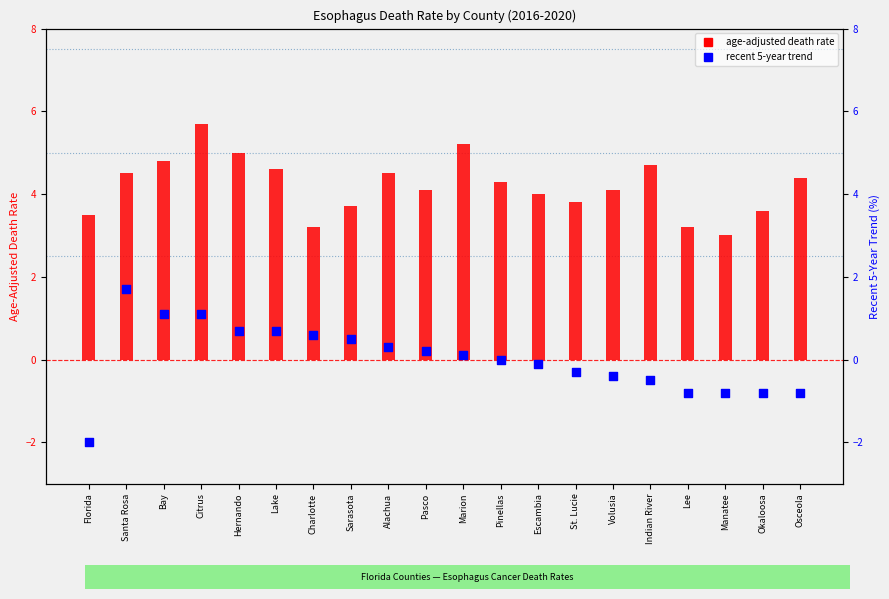

Which series reaches the maximum Y coordinate?

age-adjusted death rate